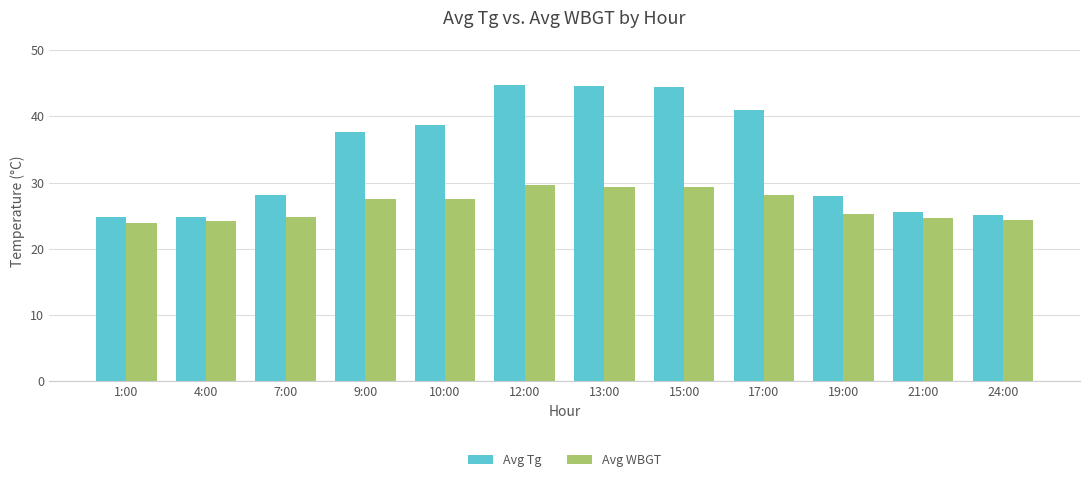

How many data points in Avg Tg are less than 37?

6